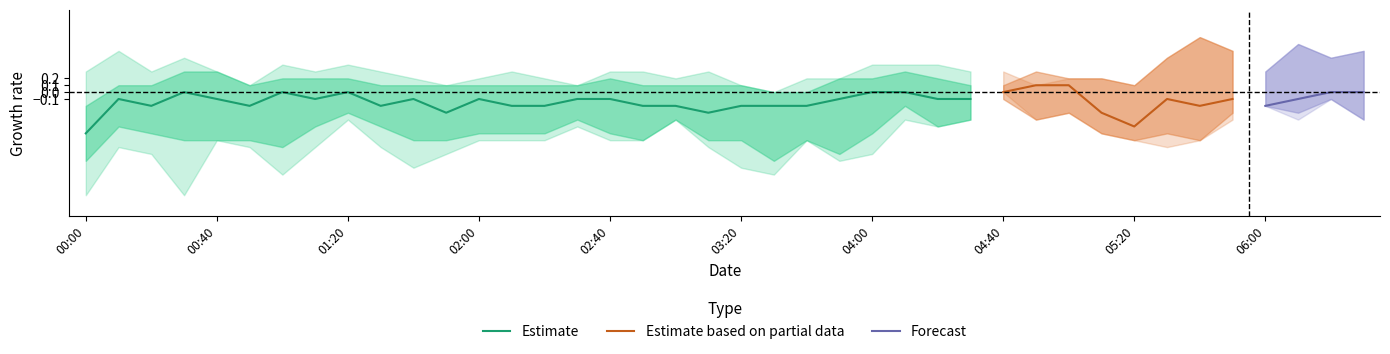

What is the difference between the Estimate_upper1 values at 4 and 35?

0.3